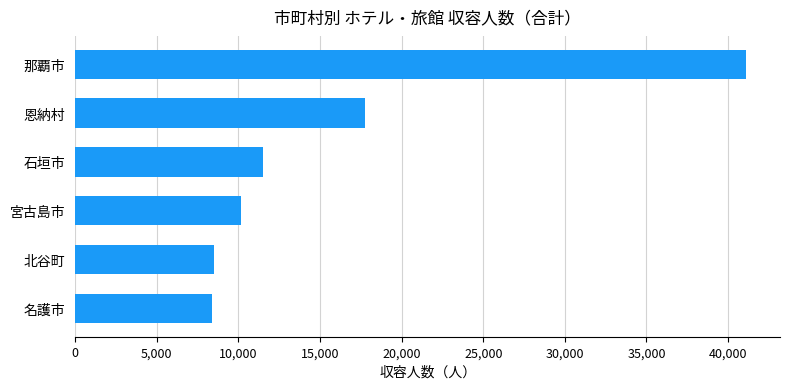

What is the change in value from 石垣市 to 那覇市?

+29611